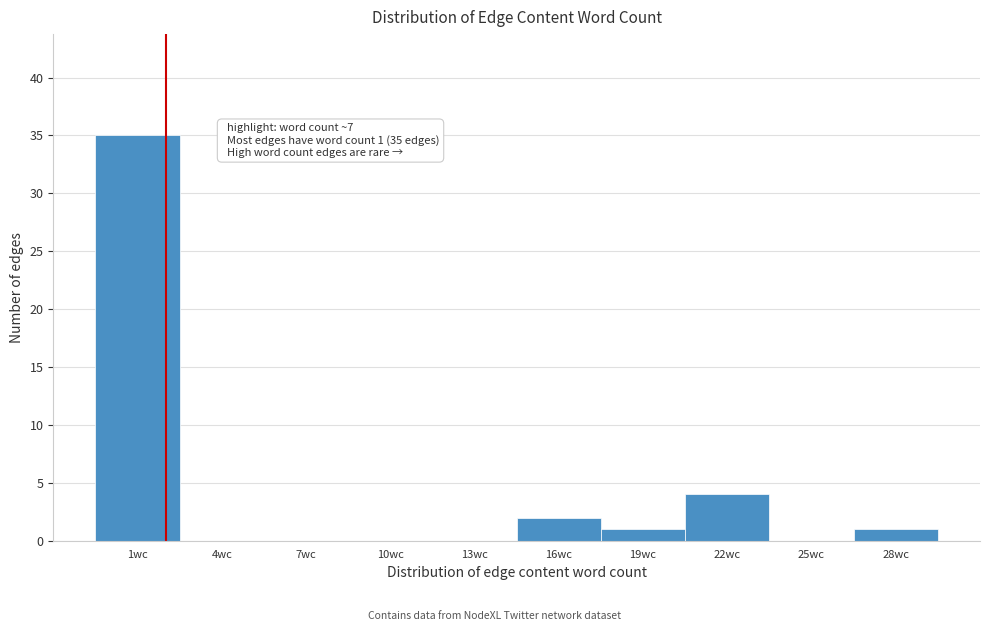

Reading left to right, what are all the values shown in this chart?

1wc=35	4wc=0	7wc=0	10wc=0	13wc=0	16wc=2	19wc=1	22wc=4	25wc=0	28wc=1